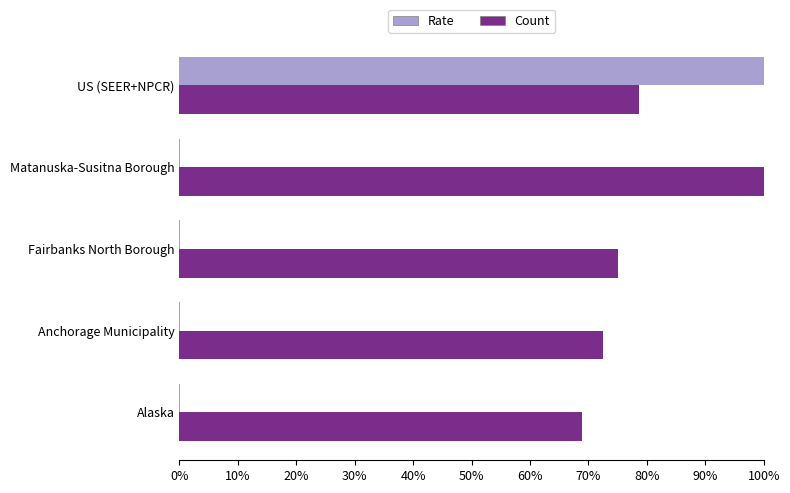

At which category is the sum across all series the highest?

US (SEER+NPCR)